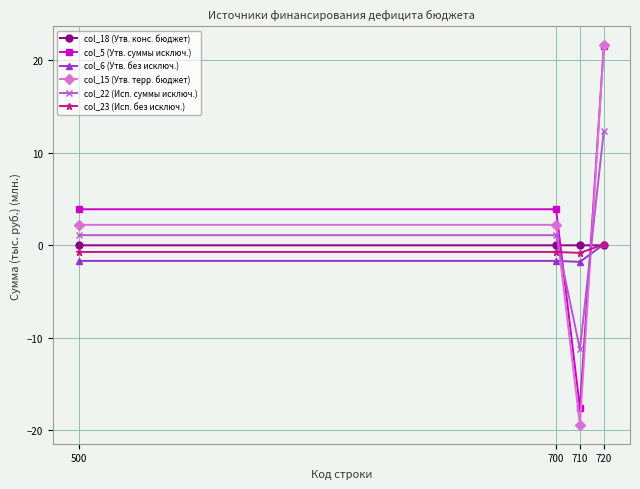

What is the maximum value shown in the chart?

21.6